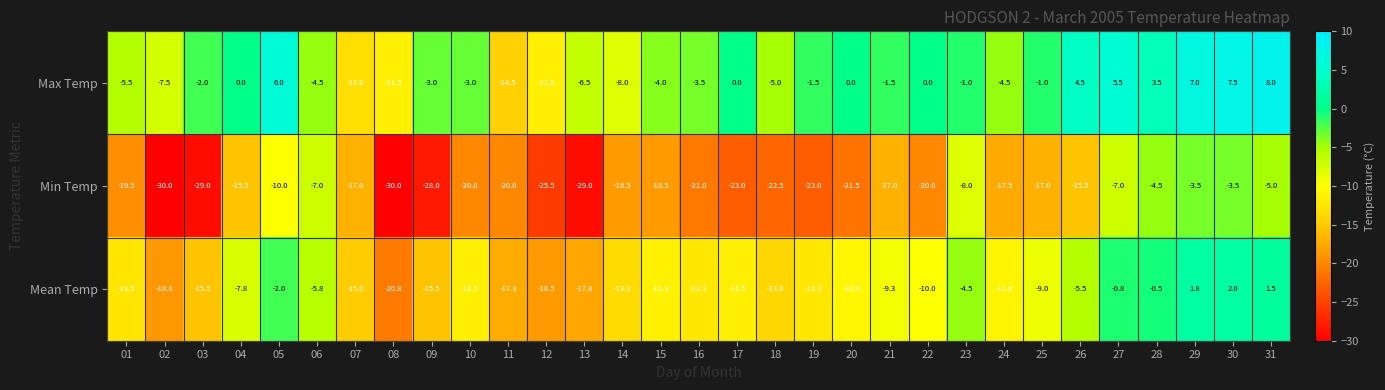

At which category is the sum across all series the highest?

30